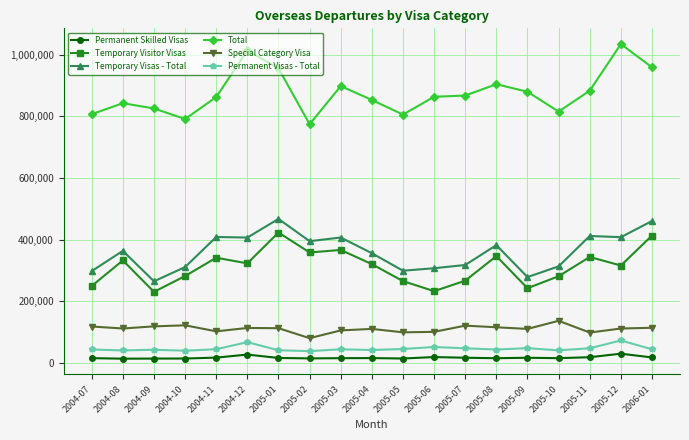

True or false: Special Category Visa and Temporary Visitor Visas cross at least once.

False